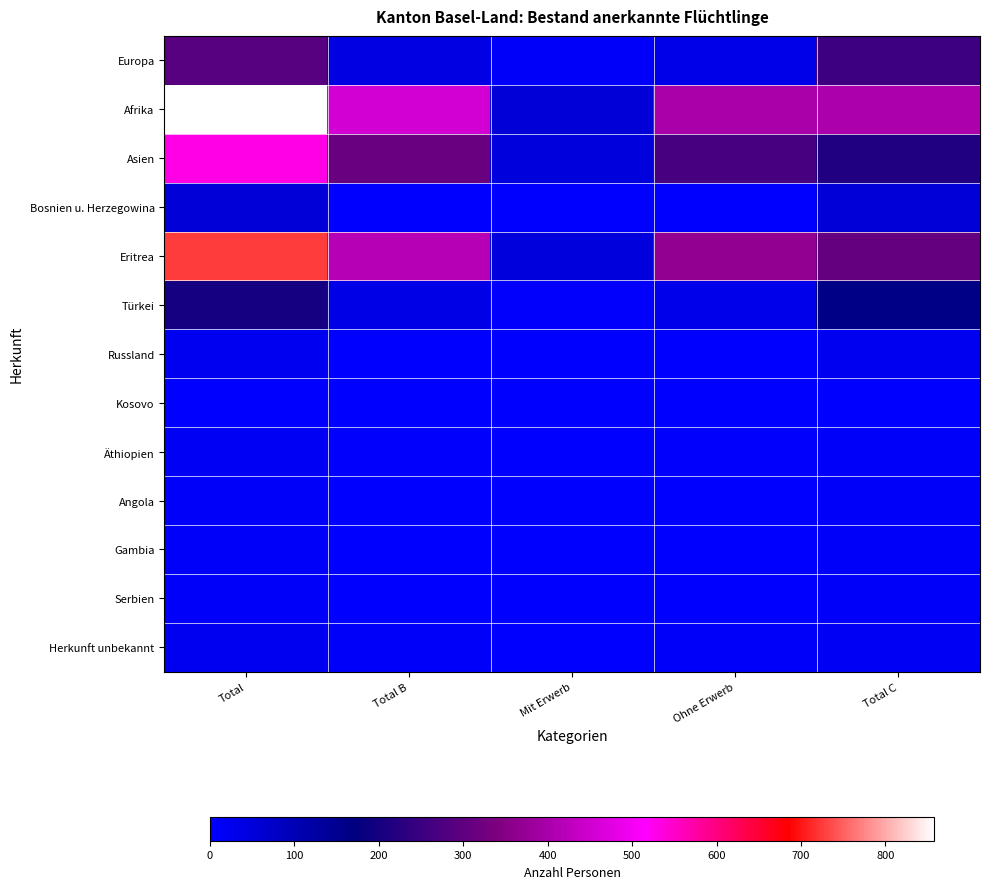

What is the total value across all series at Total B?

1272